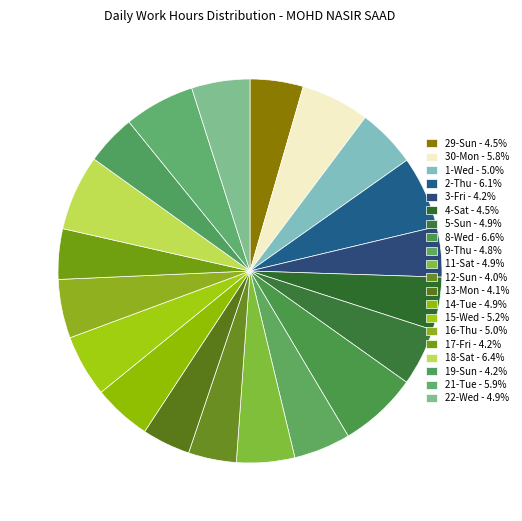

The 30-Mon slice represents 1% of the pie. True or false?

False